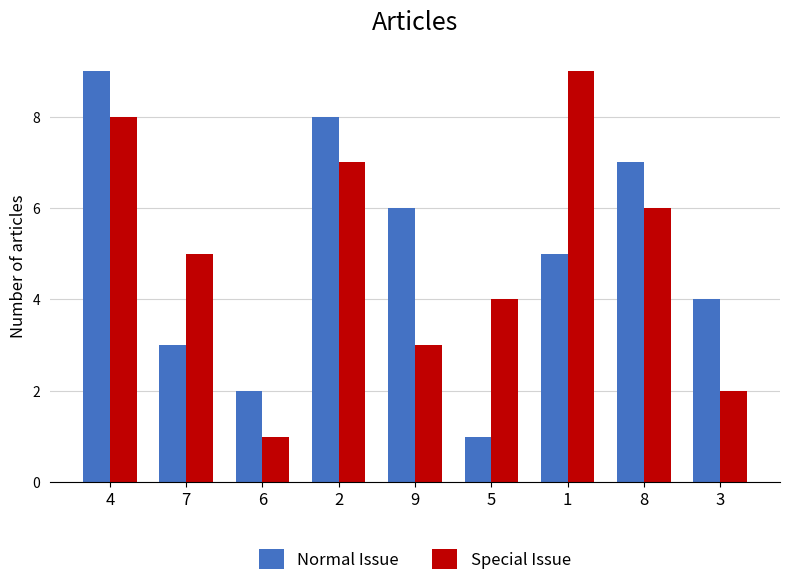

How many series are shown in this chart?

2